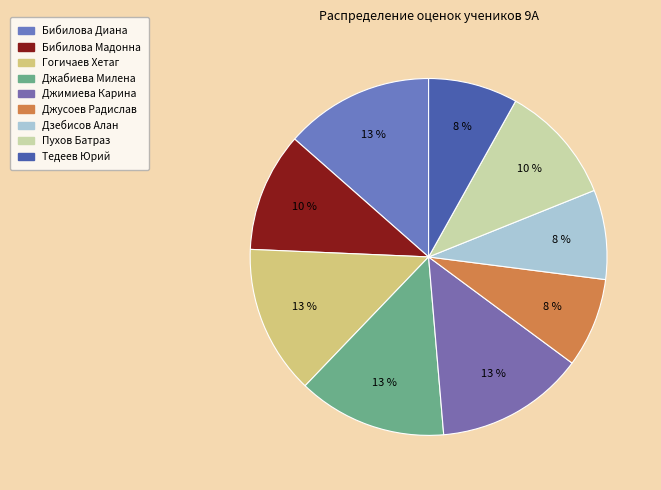

How many slices are in this pie chart?

9